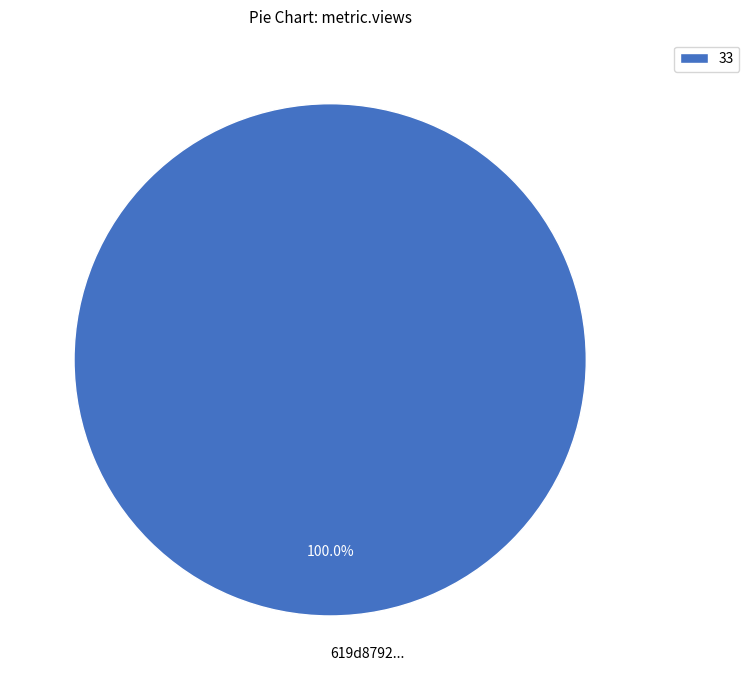

Is there a majority slice in this chart?

Yes